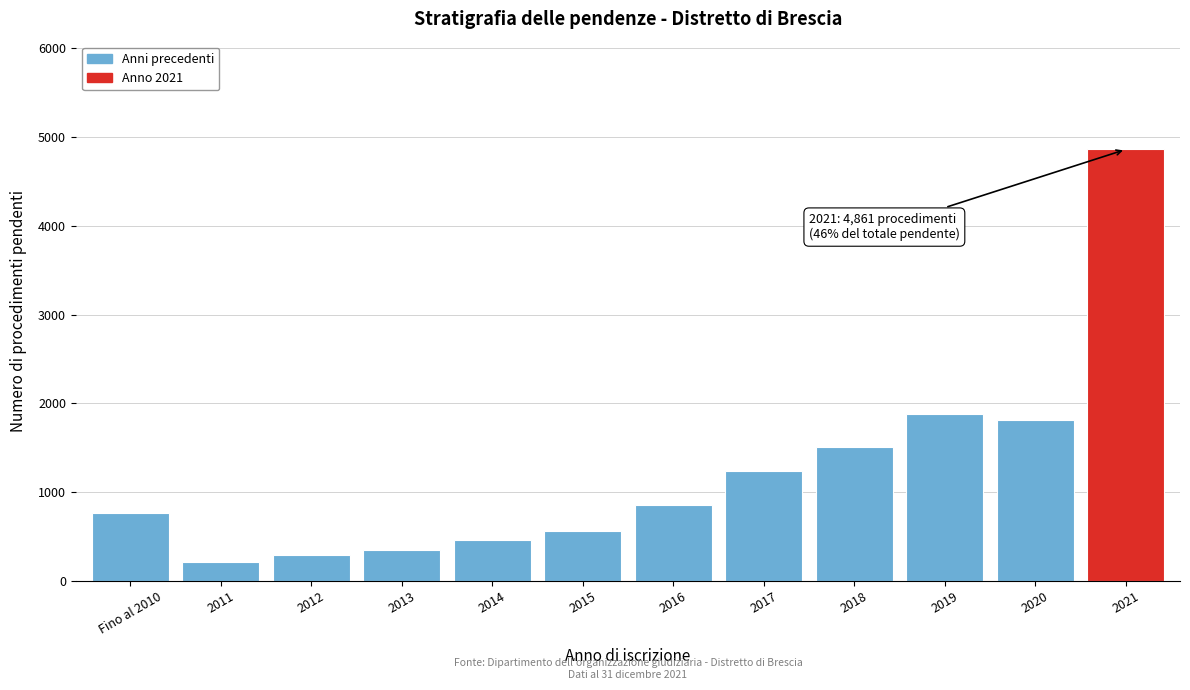

Reading left to right, what are all the values shown in this chart?

765	217	296	350	464	557	850	1244	1506	1886	1811	4861